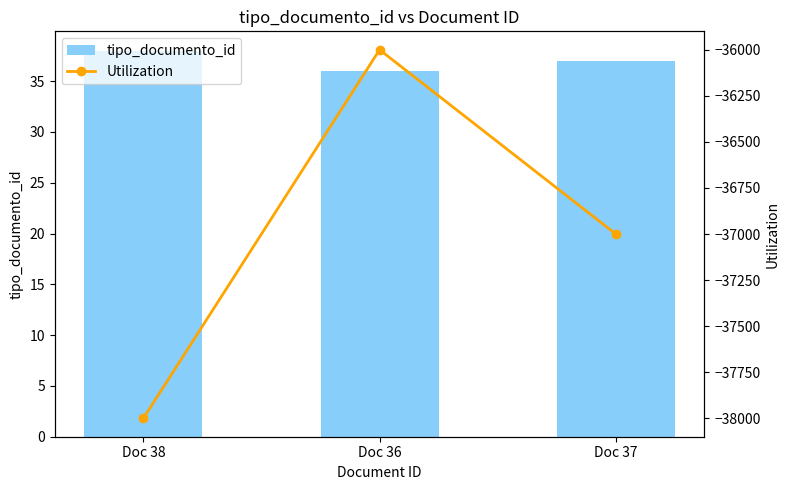

What are all the series names shown in the legend?

tipo_documento_id, Utilization